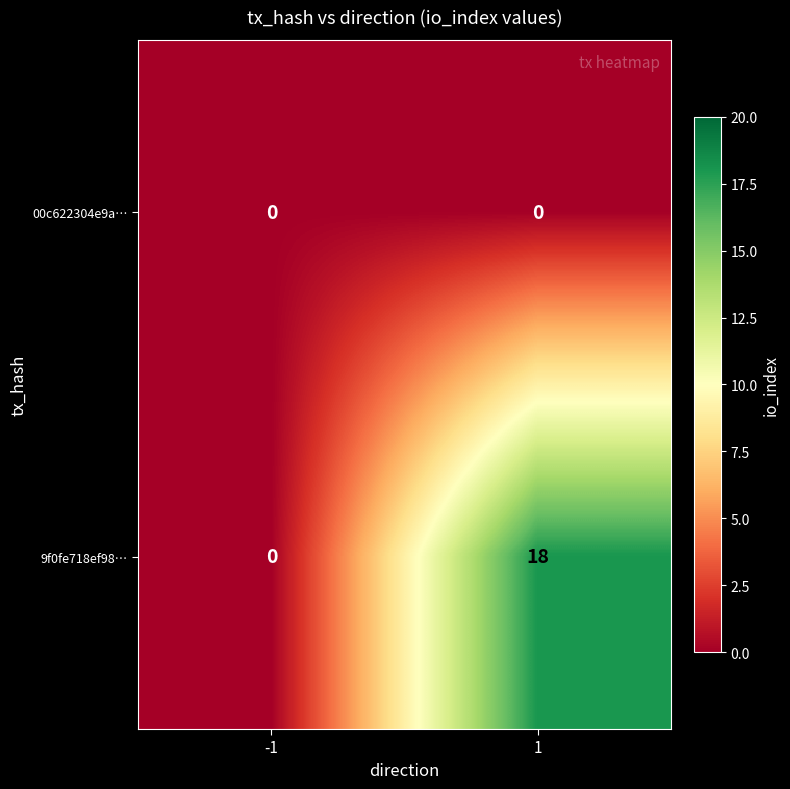

Is it true that 9f0fe718ef98… equals 0 at -1?

True